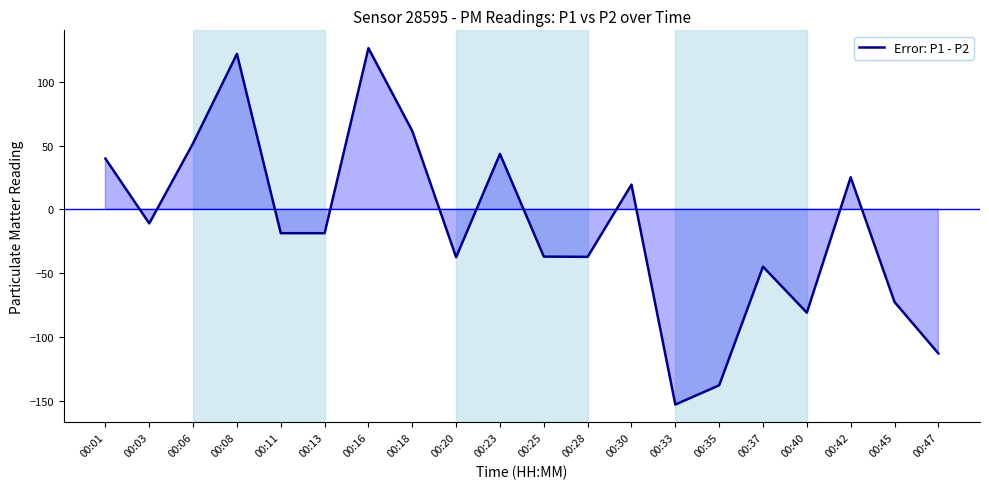

How many interior local peaks (higher than both neighbors) does the data have?

6